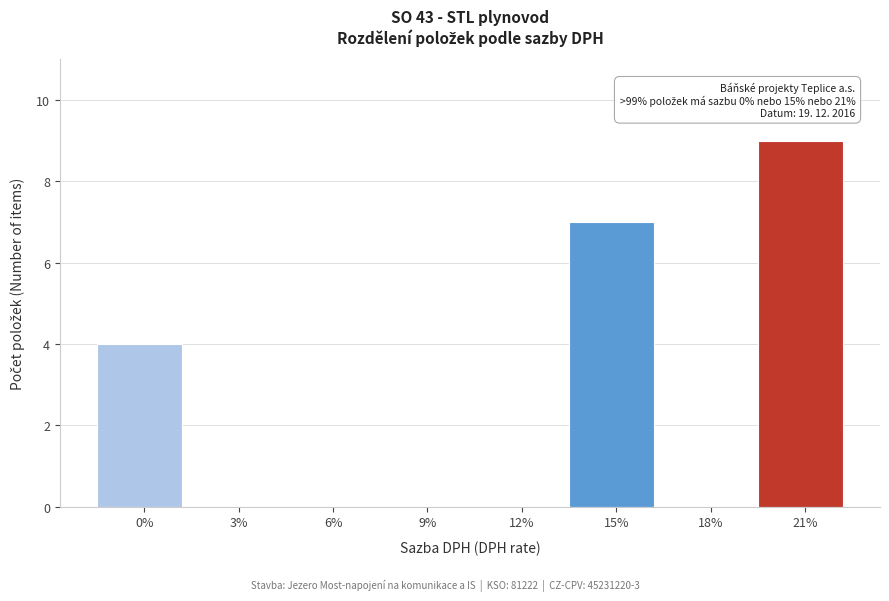

Reading left to right, transcribe all the data shown in this chart.

0%=4	3%=0	6%=0	9%=0	12%=0	15%=7	18%=0	21%=9